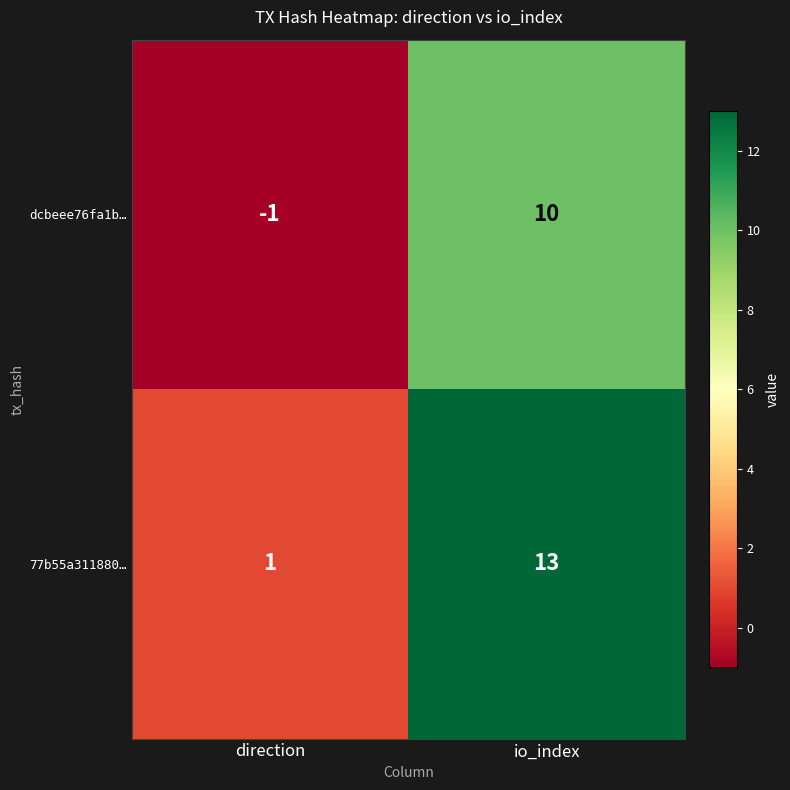

What is the sum of the dcbeee76fa1b… values at io_index and direction?

9